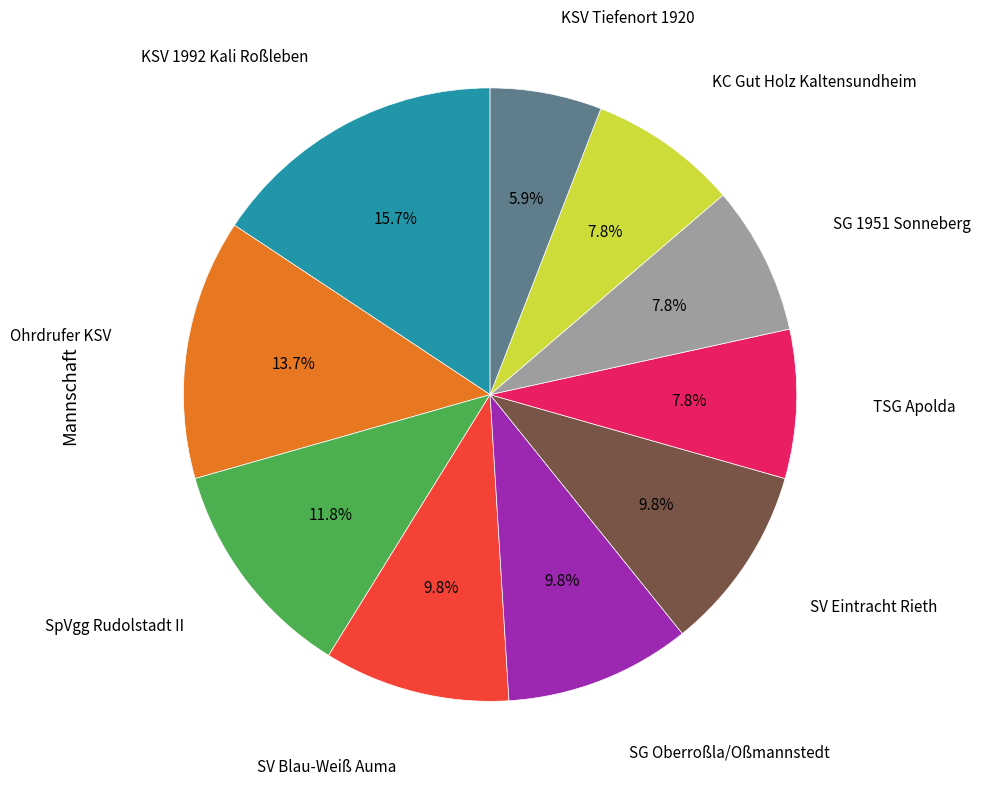

Does any single category account for the majority?

No